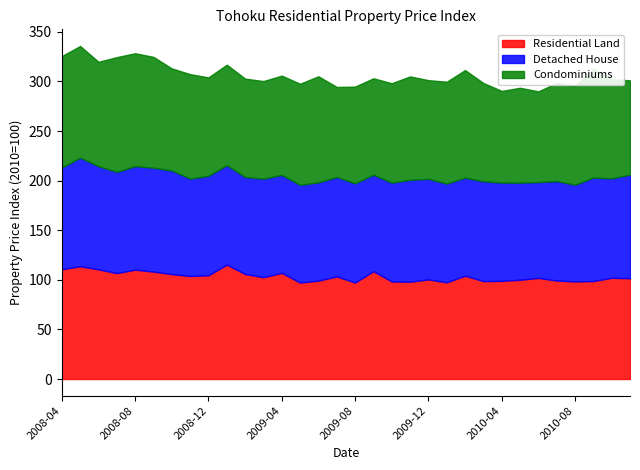

What is the smallest value displayed?

90.7